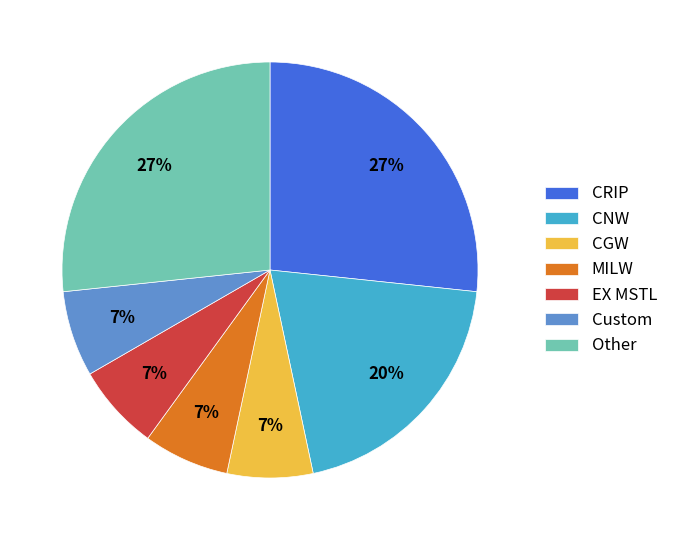

Does MILW represent more than half of the total?

No